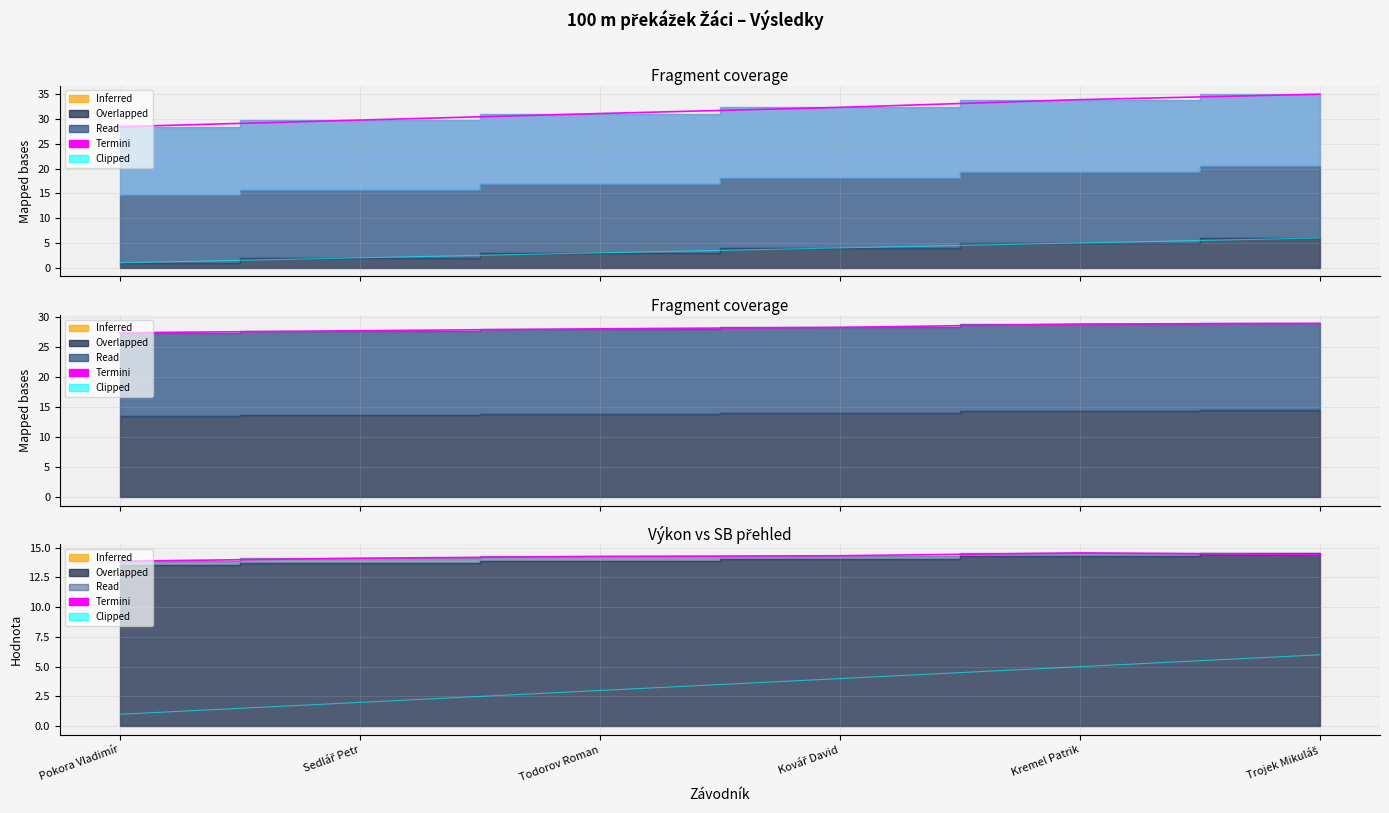

Which category has the lowest value in the Clipped series?

Pokora Vladimír